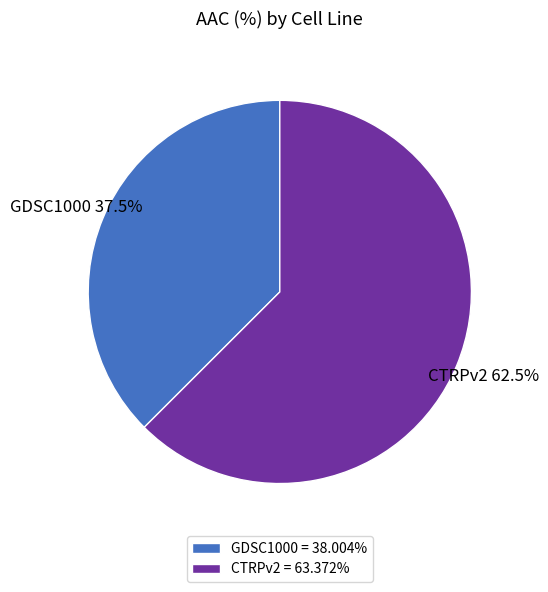

Which has a higher value, GDSC1000 or CTRPv2?

CTRPv2